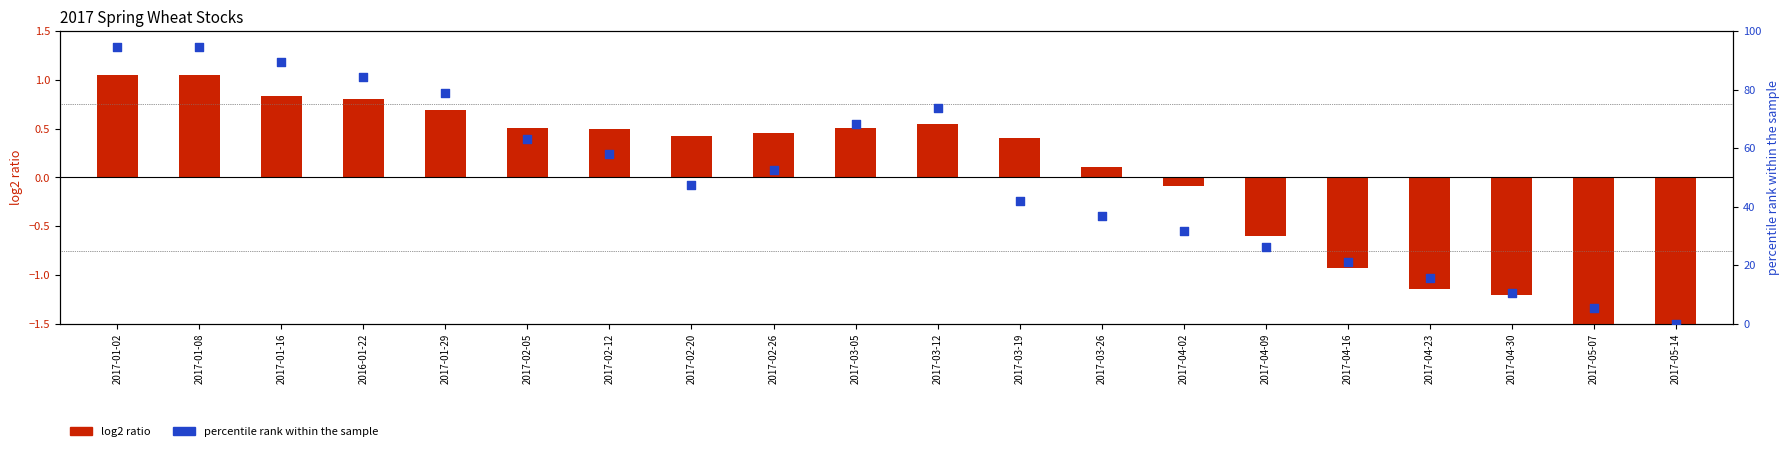

What is the total value across all series at 2017-04-09?

25.7